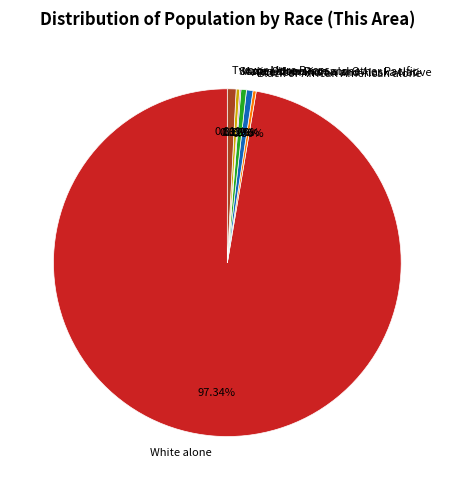

To the nearest percent, what is the combined percentage of White alone and Asian alone?

98%